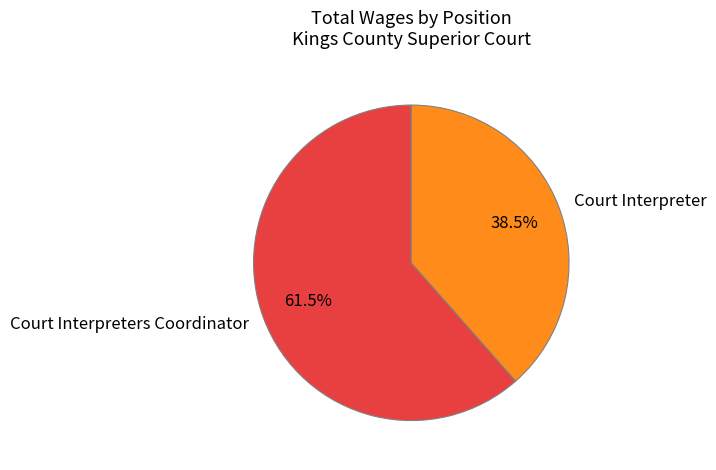

Rank the categories by value from highest to lowest.

Court Interpreters Coordinator, Court Interpreter